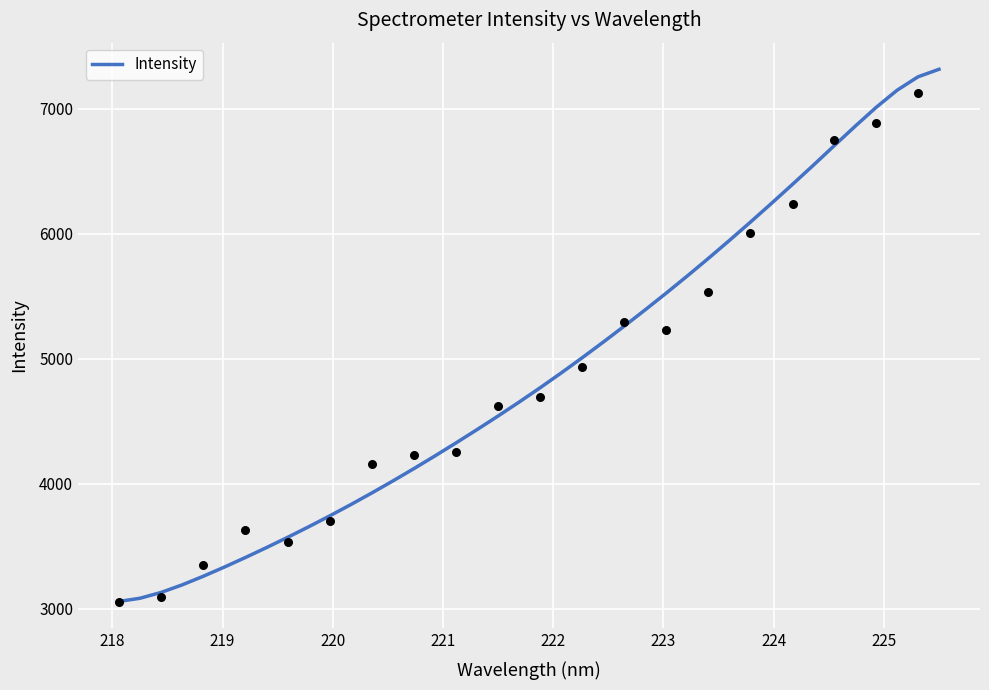

What is the lowest value of the Intensity series?

3059.3